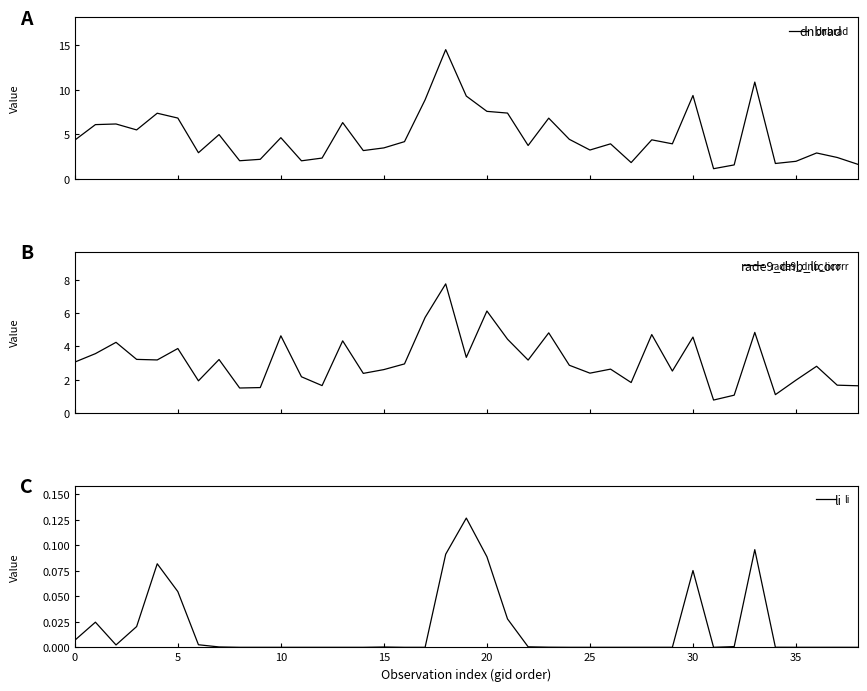

True or false: dnbrad has more than 0 interior local peaks.

True